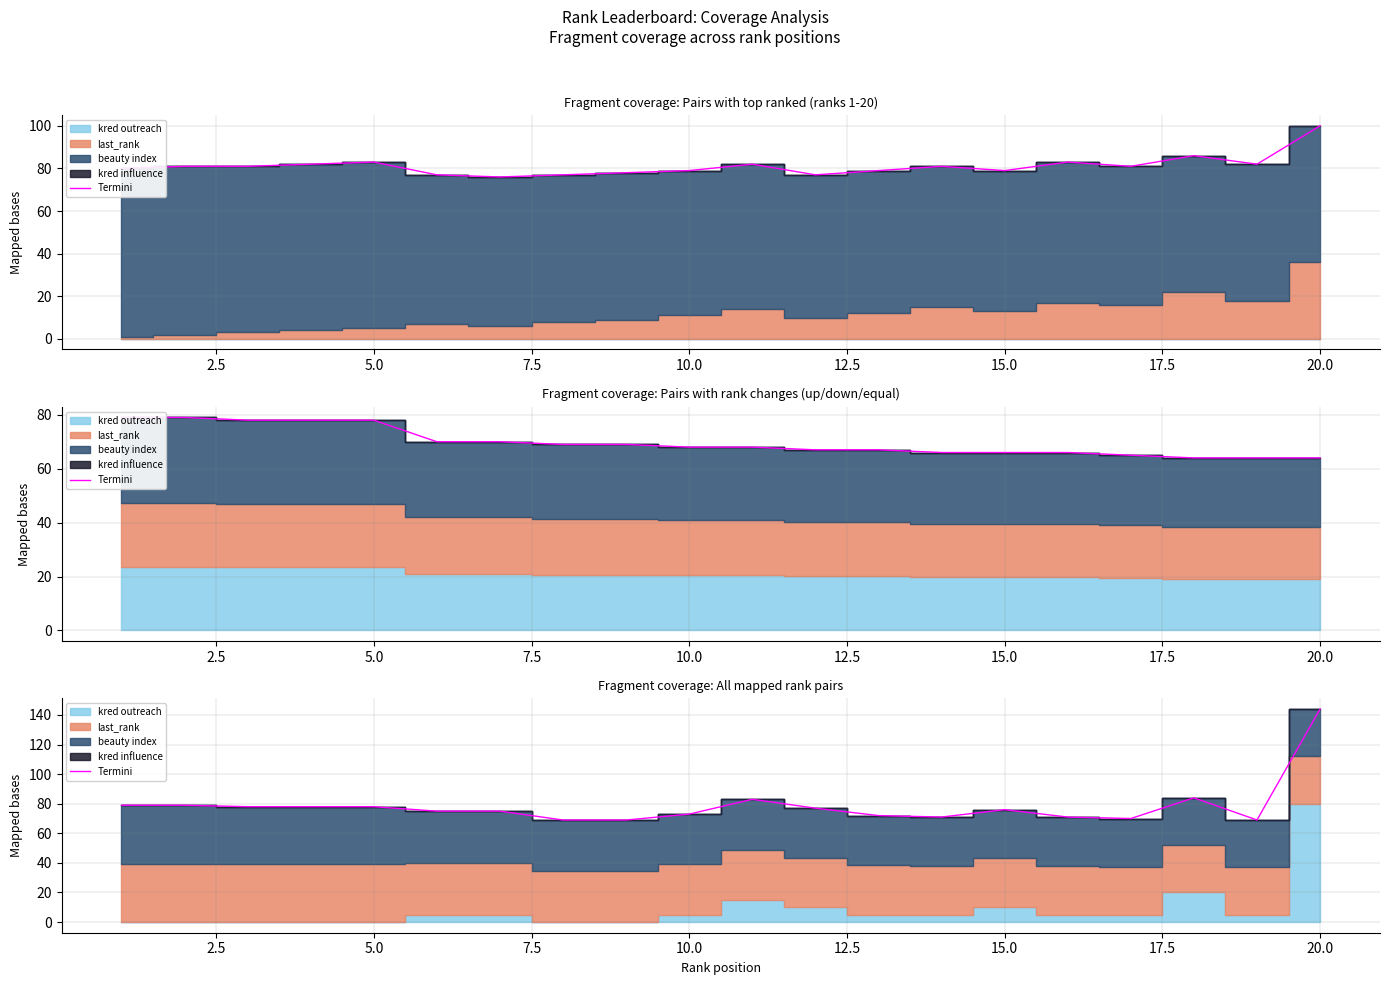

How many data points does each series have?

20